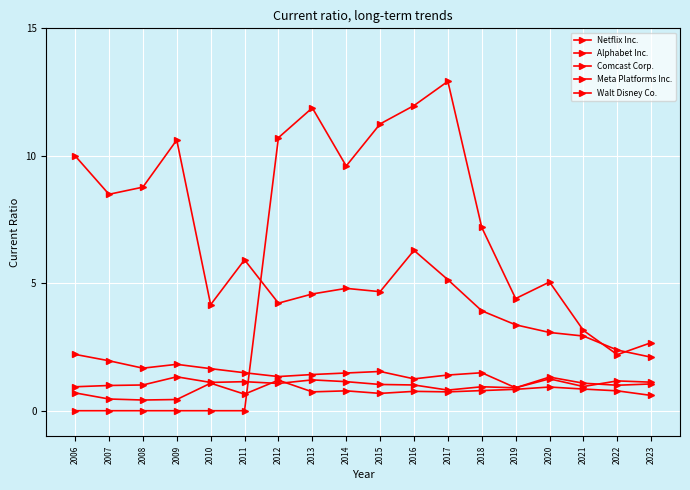

What is the difference between the second highest and second lowest values in the Meta Platforms Inc. series?

12.0